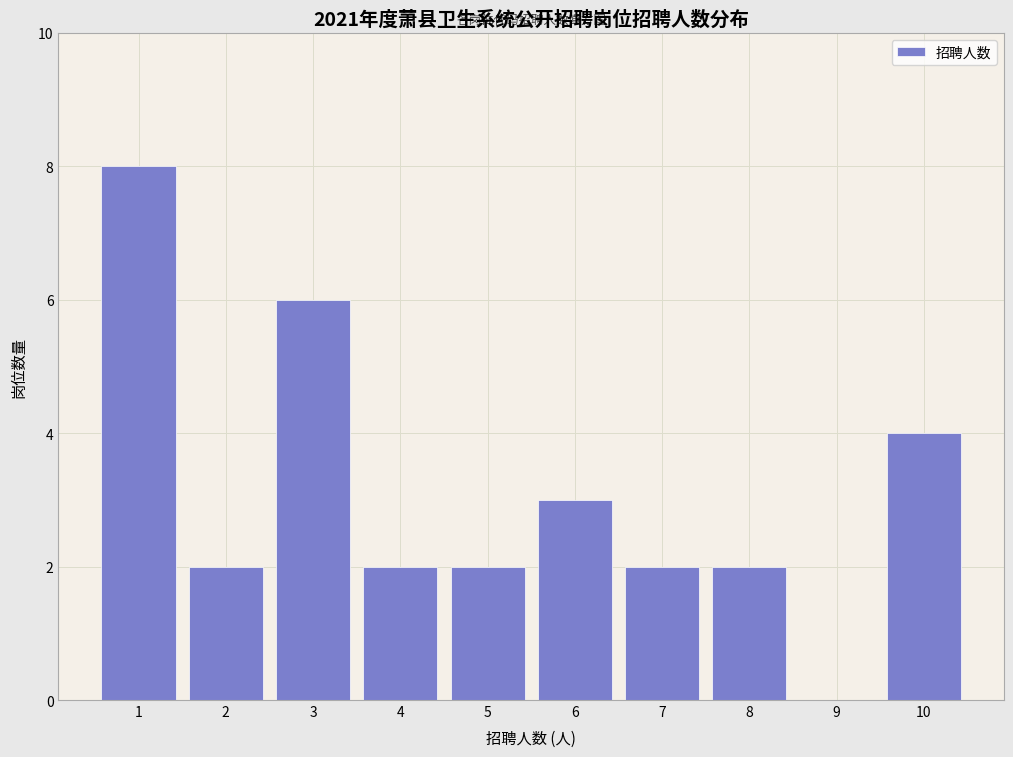

Which range on the x-axis has the tallest bar?

0.5 to 1.5